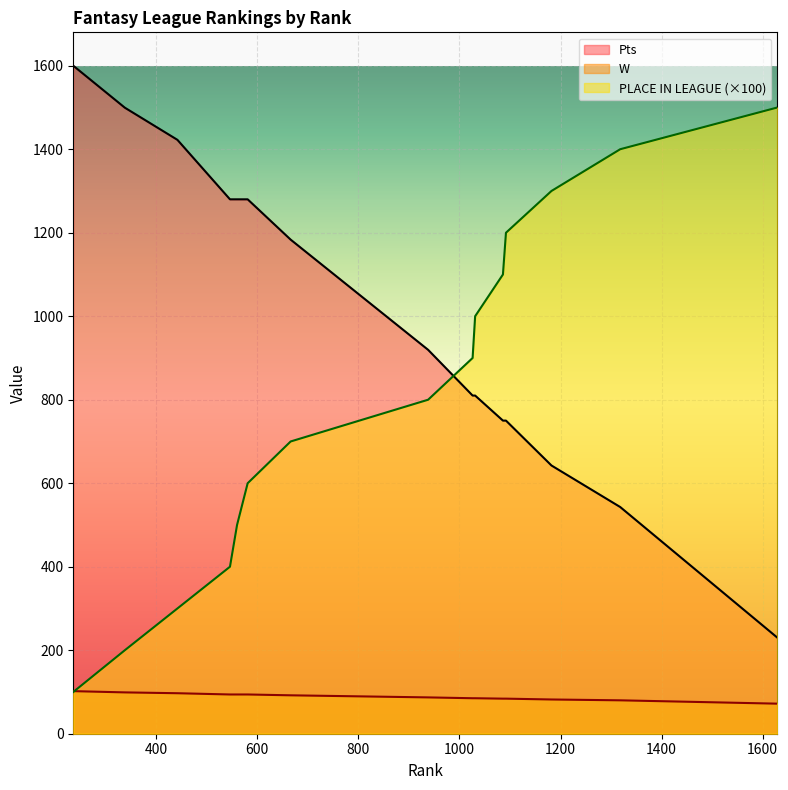

Where is PLACE IN LEAGUE nearest to the value 800?

938